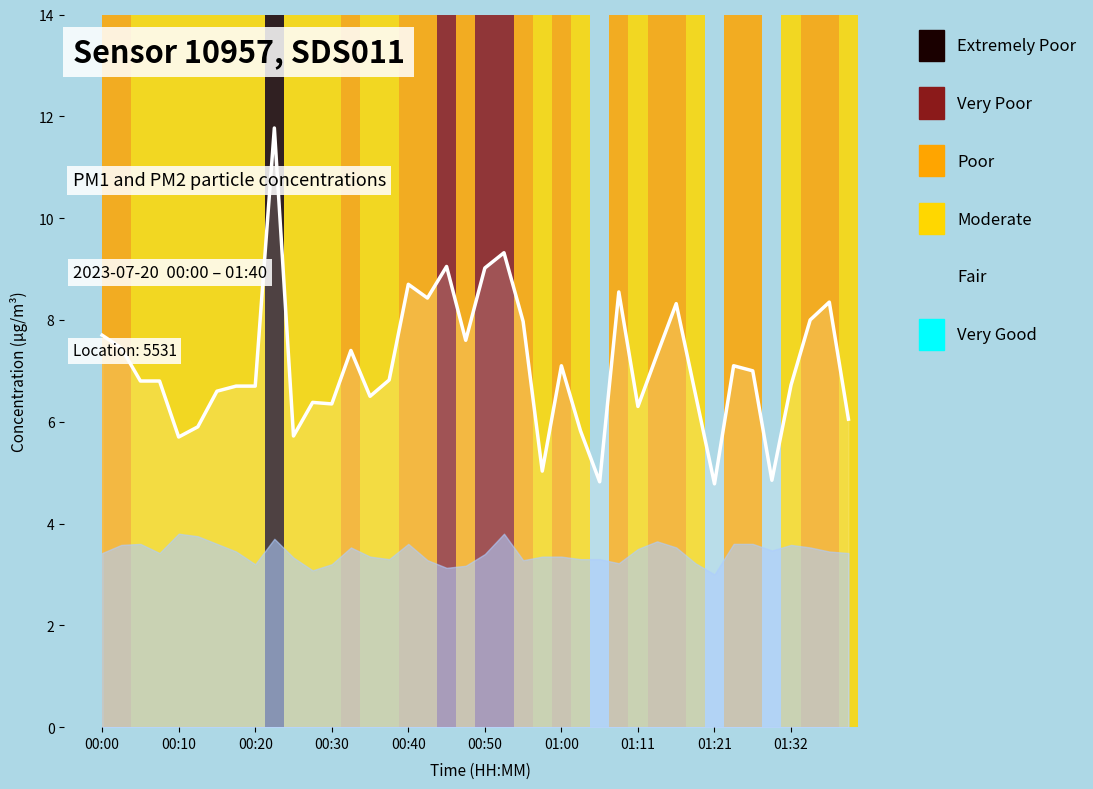

Does the chart display data point markers on the line(s)?

No